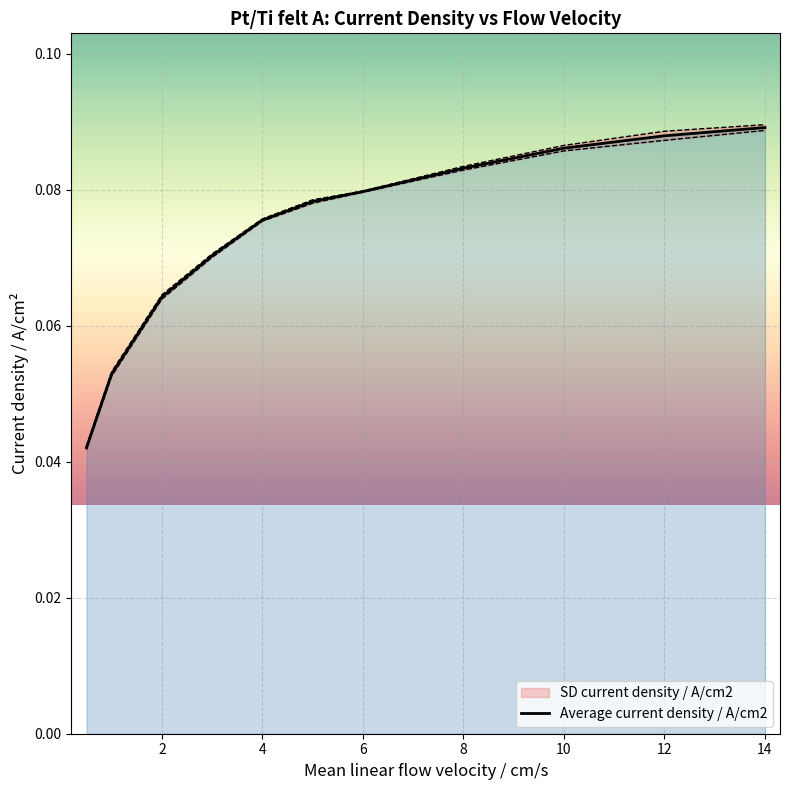

Is it true that the value at 4 is 0.1?

False